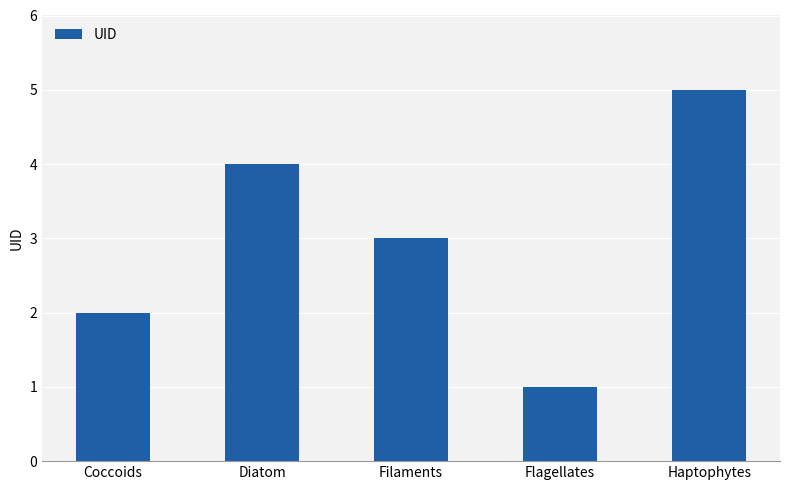

Rank the categories by value from lowest to highest.

Flagellates, Coccoids, Filaments, Diatom, Haptophytes